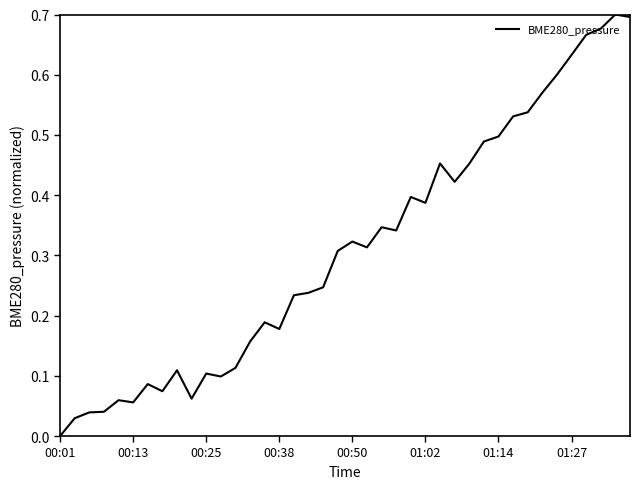

How many series are shown in this chart?

1